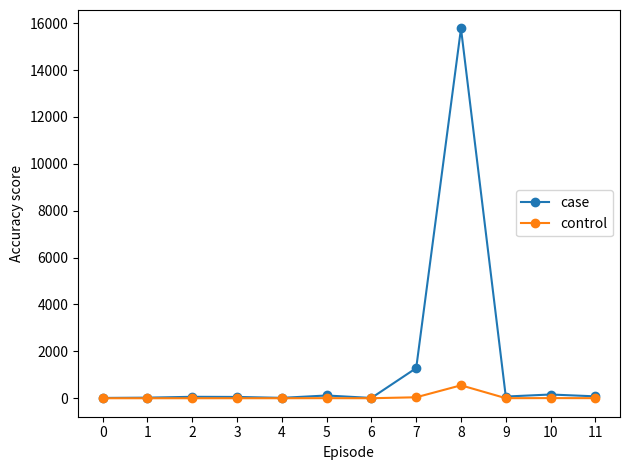

True or false: control has more than 0 points higher than both neighbors.

True